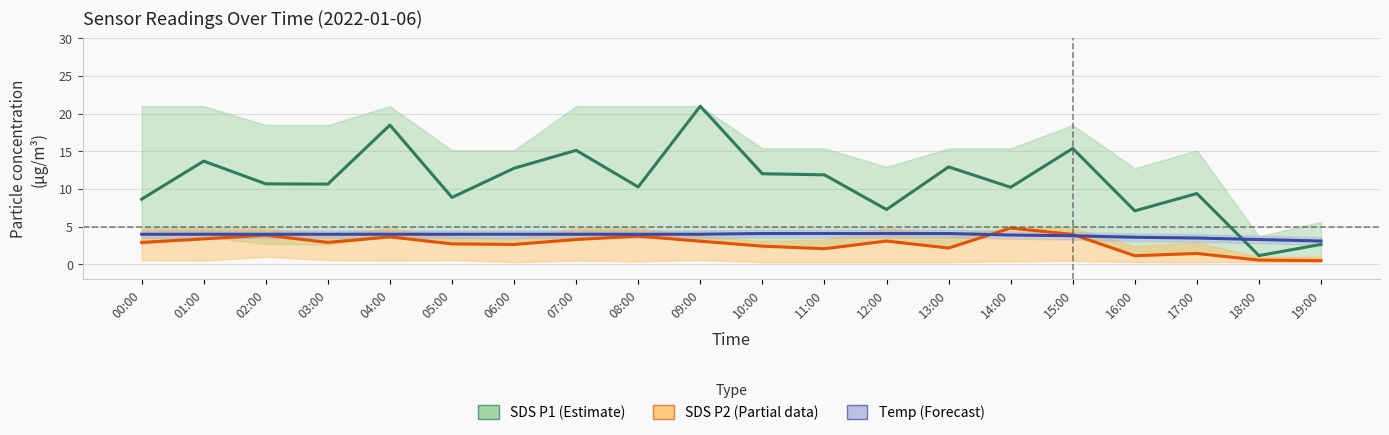

What is the average value of the SDS P1 (Estimate) series?

11.0